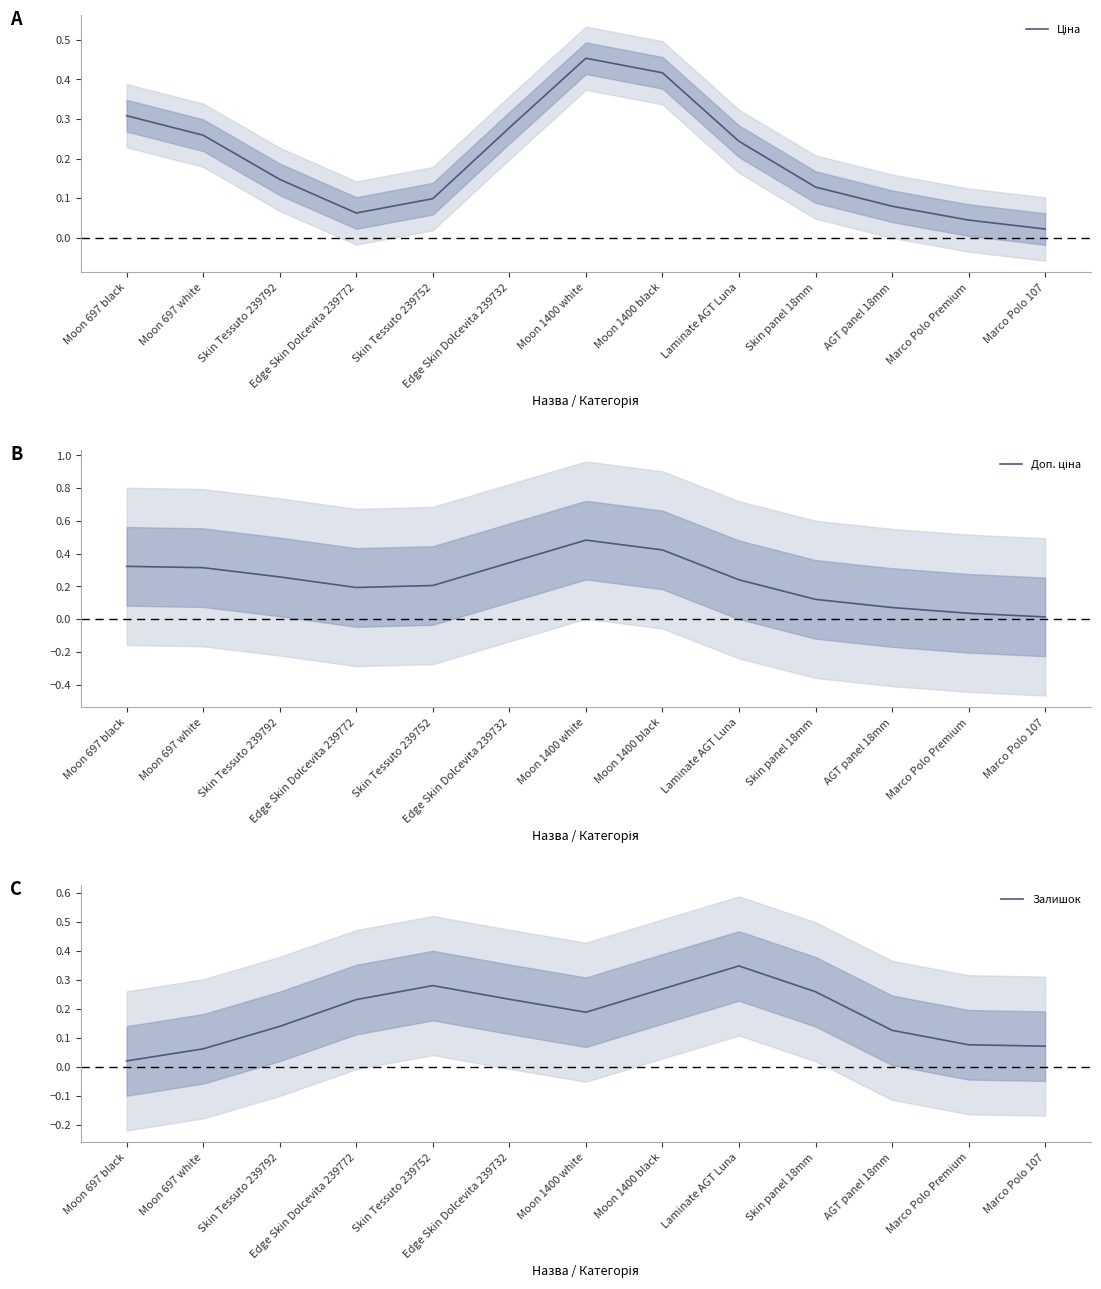

List the series in order of their overall mean, highest first.

Доп. ціна, Ціна, Залишок